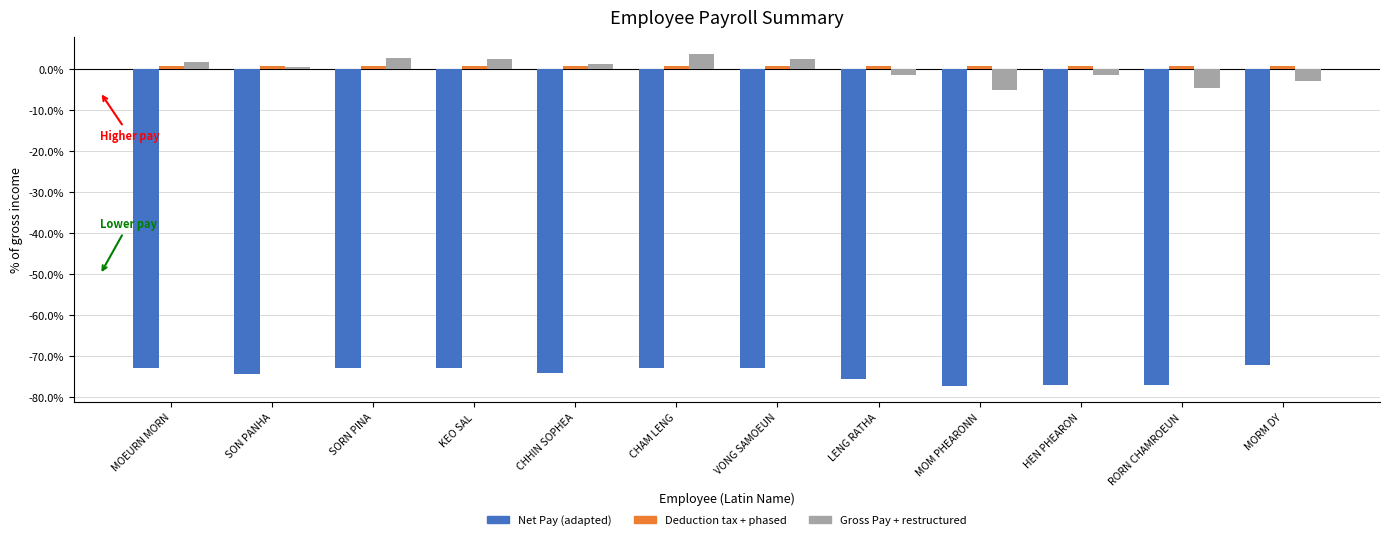

At how many categories does at least one series exceed -48?

12